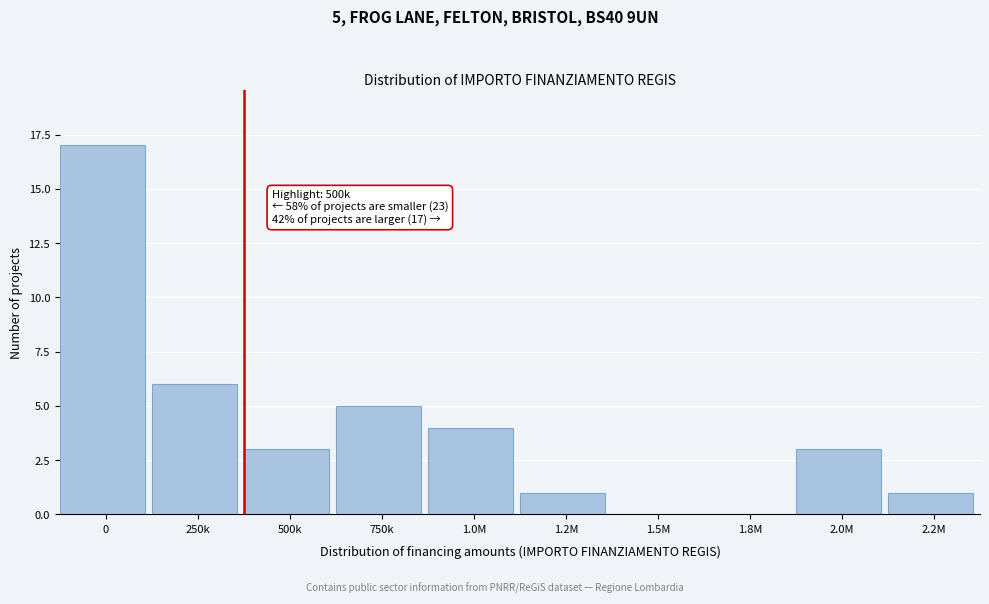

Reading left to right, extract all data points from this chart.

0=17	250k=6	500k=3	750k=5	1.0M=4	1.2M=1	1.5M=0	1.8M=0	2.0M=3	2.2M=1